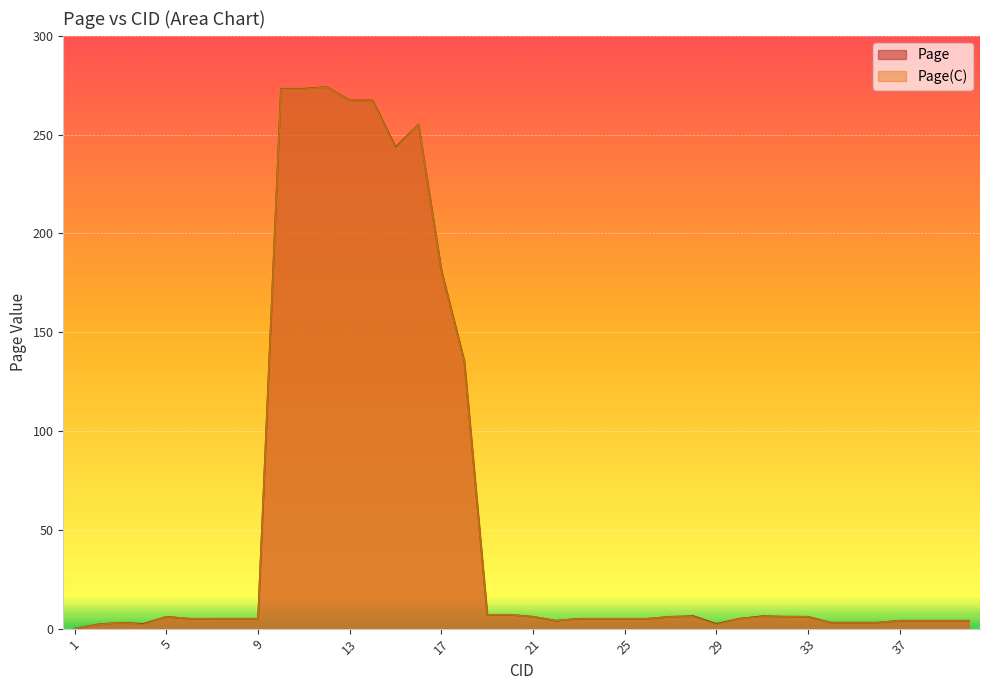

Which series has the largest range (max minus min)?

Page